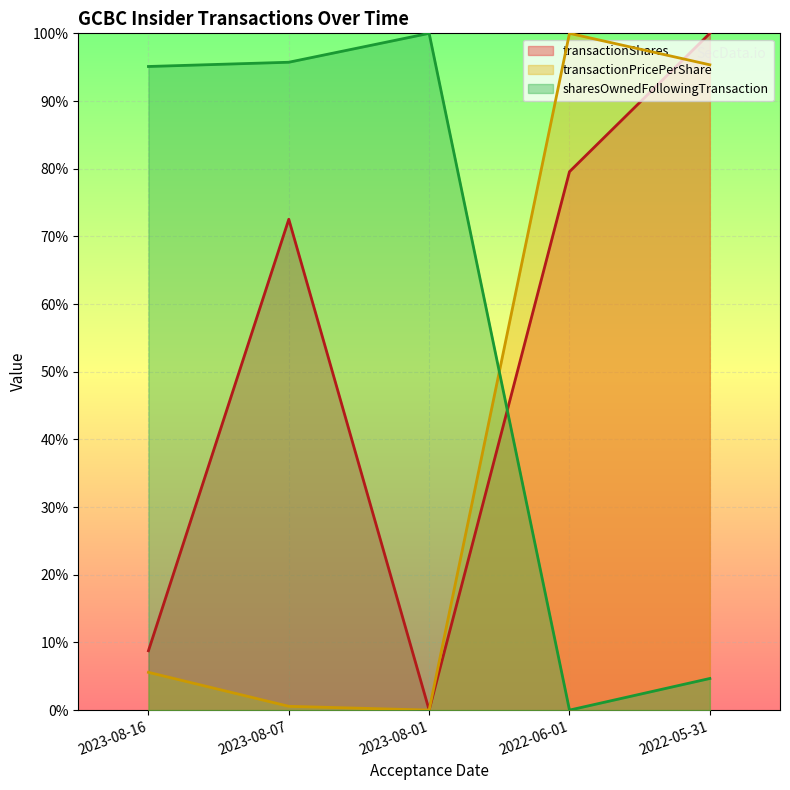

Is the value of transactionPricePerShare at 2023-08-16 greater than the value of sharesOwnedFollowingTransaction at 2023-08-07?

No